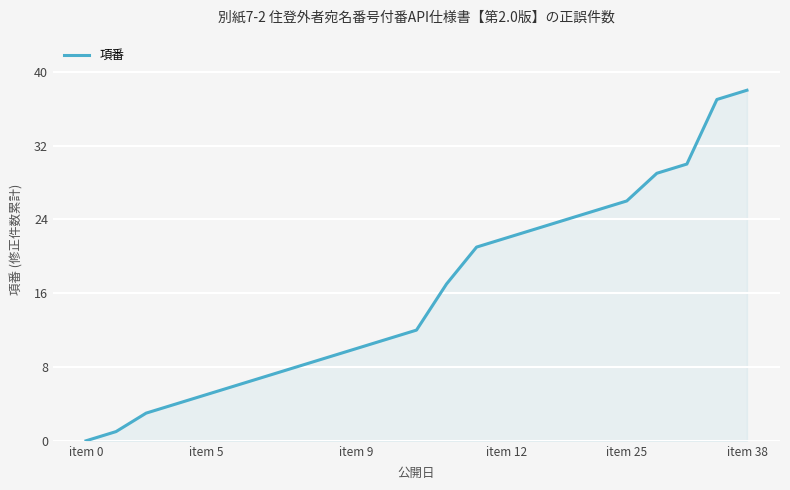

What is the difference between the maximum and minimum values?

38